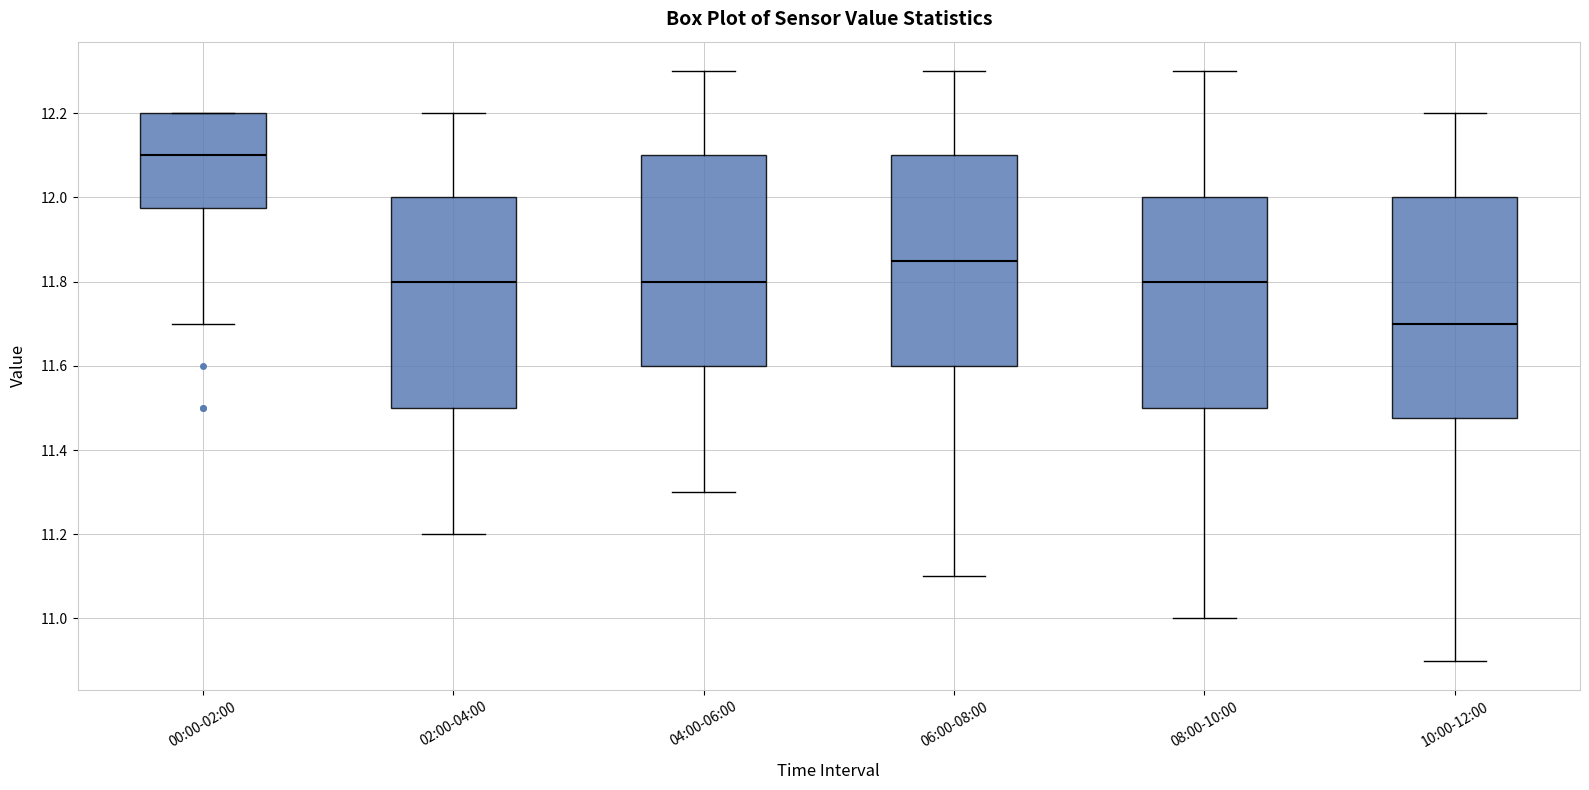

Where does the lower whisker of the box for 04:00-06:00 end on the y-axis? The values are not printed on the chart, so give them approximately, as read against the axis.

11.30